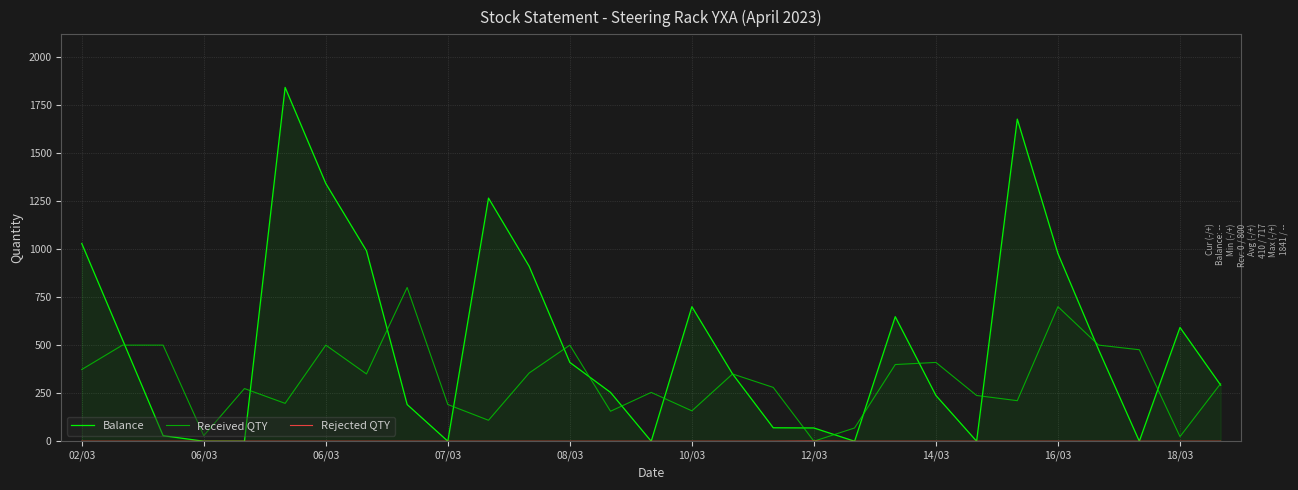

Which series has the largest range (max minus min)?

Balance